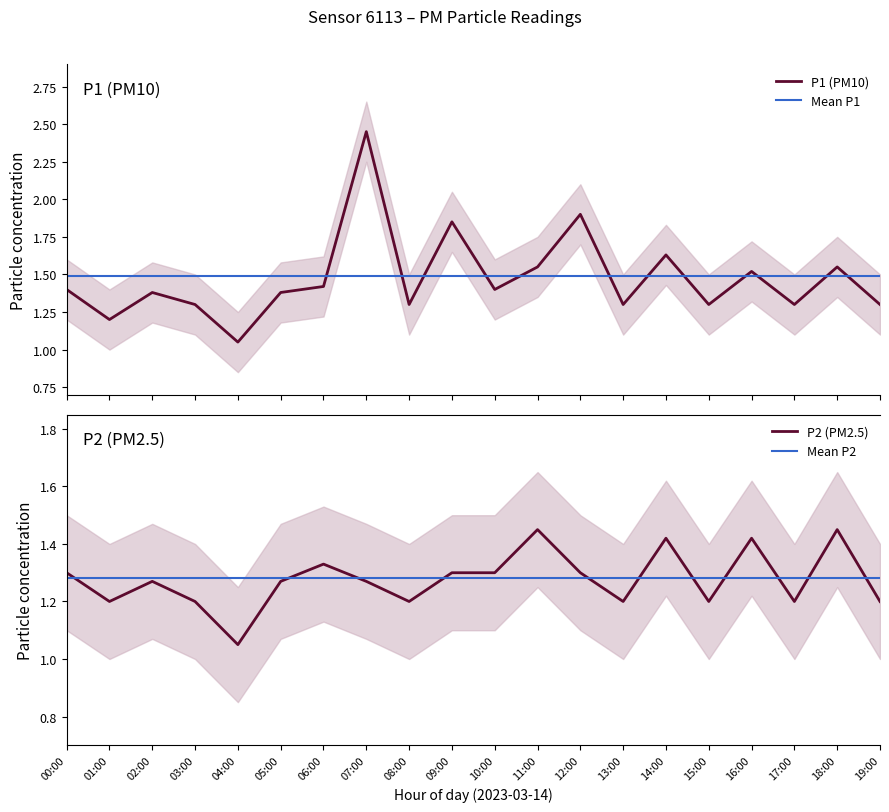

At which category does P2 reach its first local peak?

02:00